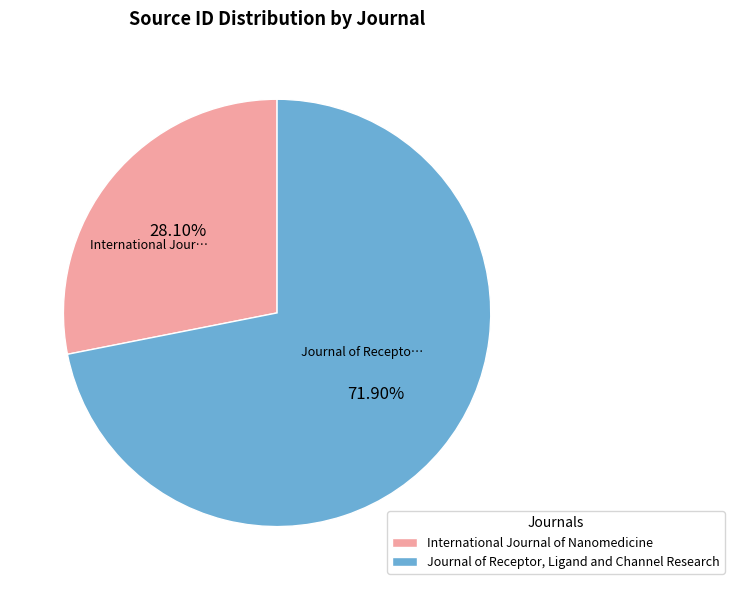

Is the sum of International Journal of Nanomedicine and Journal of Receptor, Ligand and Channel Research greater than half?

Yes